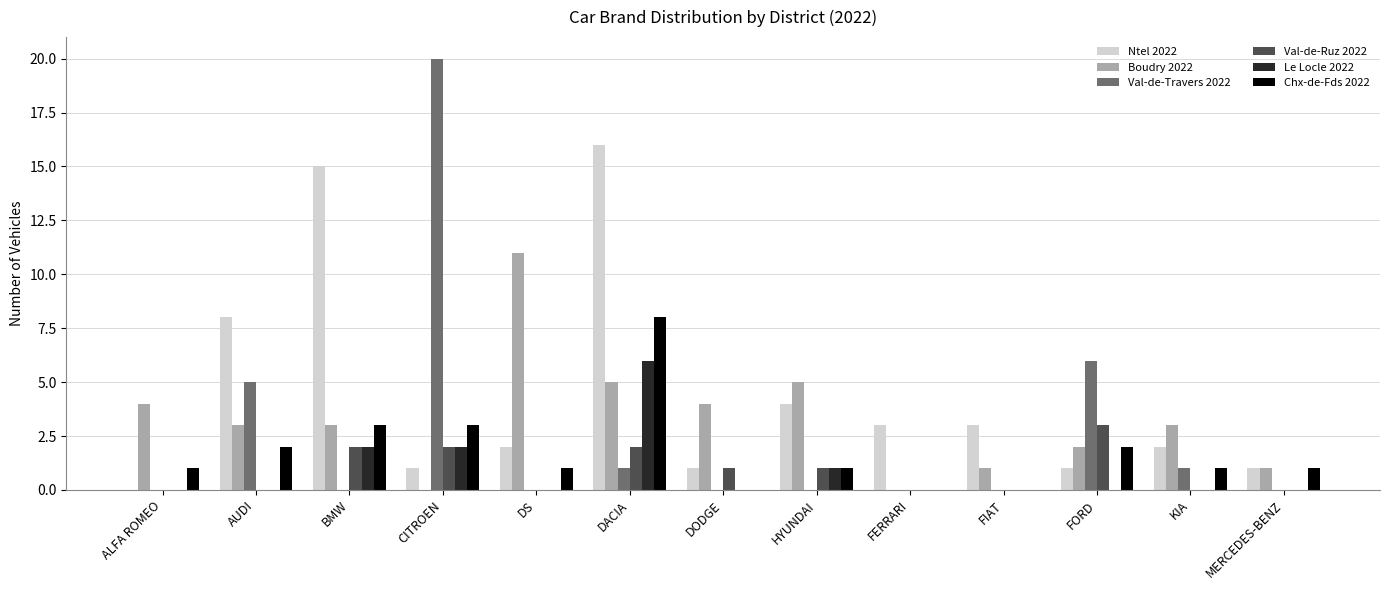

True or false: Le Locle 2022 has a value of 2 at CITROEN.

True